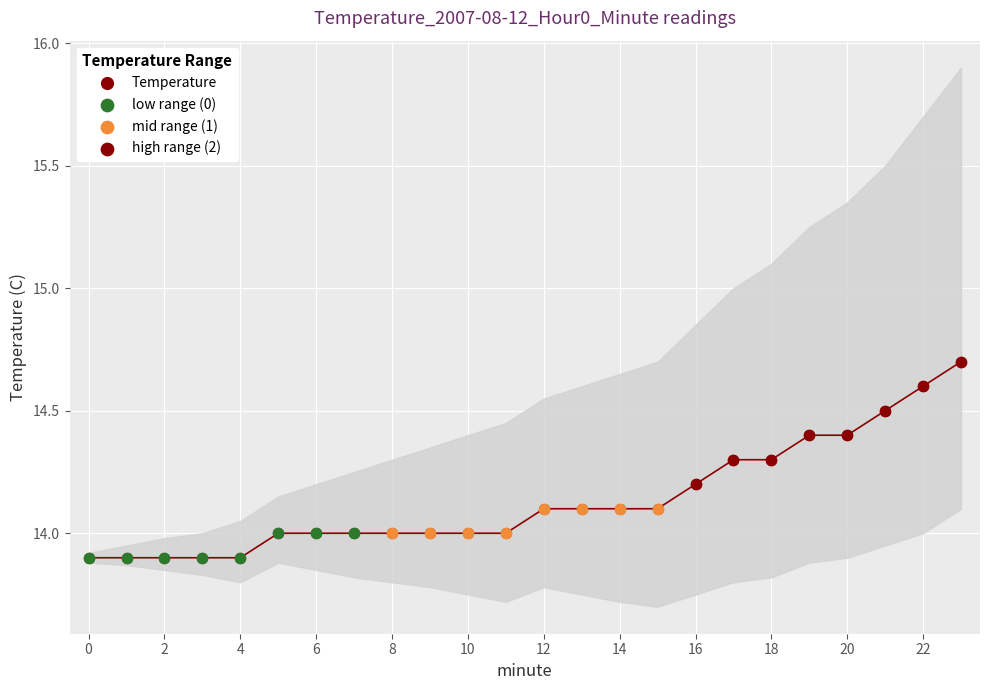

Which series contains the highest Y value?

Temperature